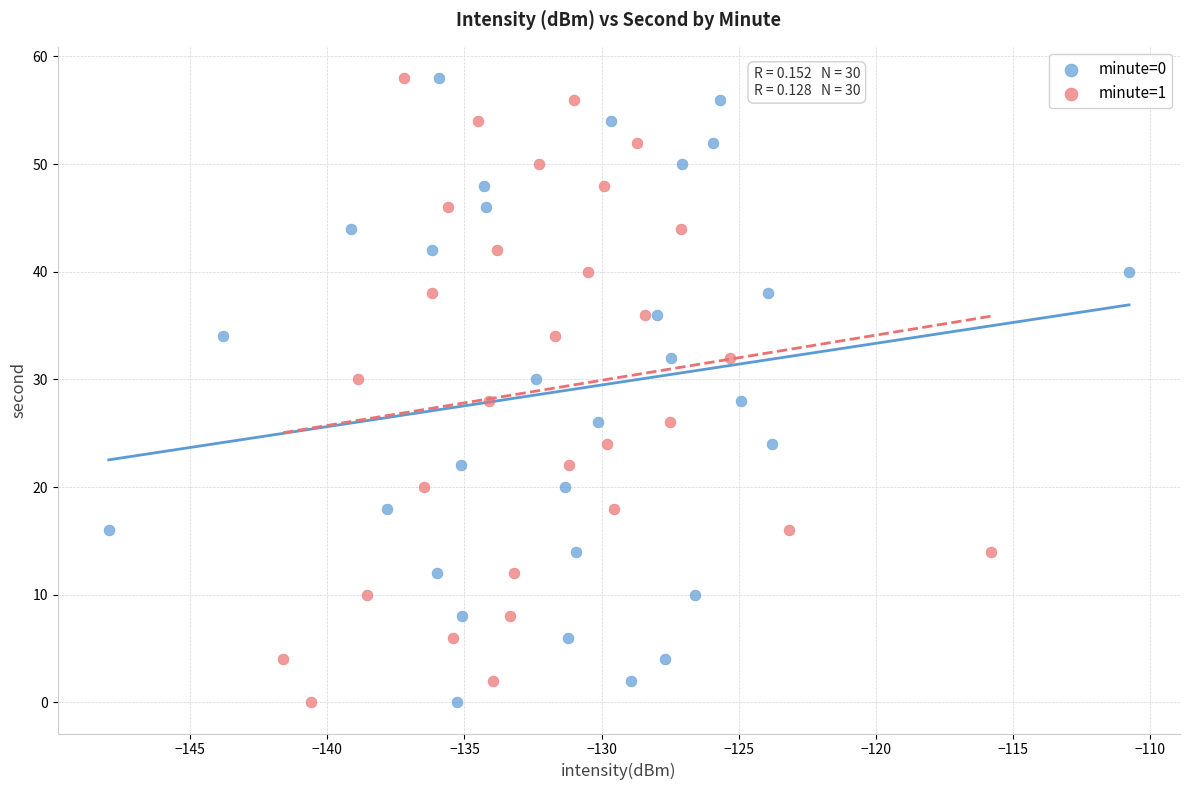

What are all the series names shown in the legend?

minute=0, minute=1